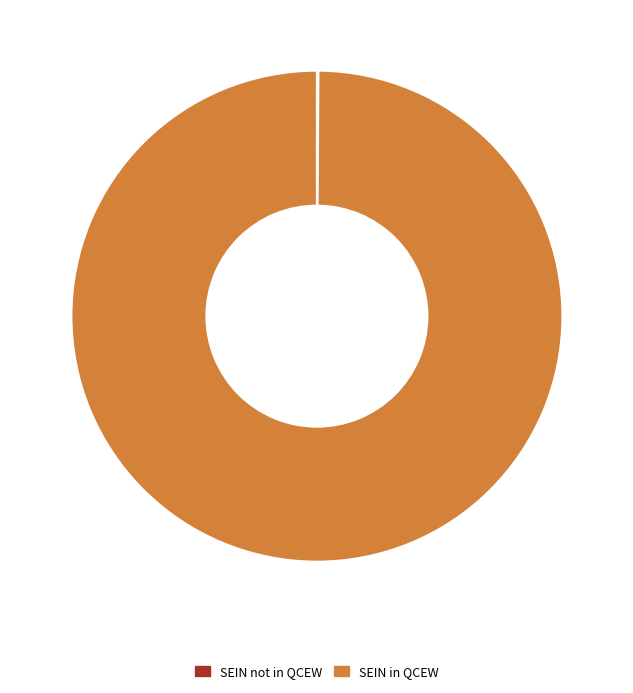

Which slice is the largest?

SEIN in QCEW